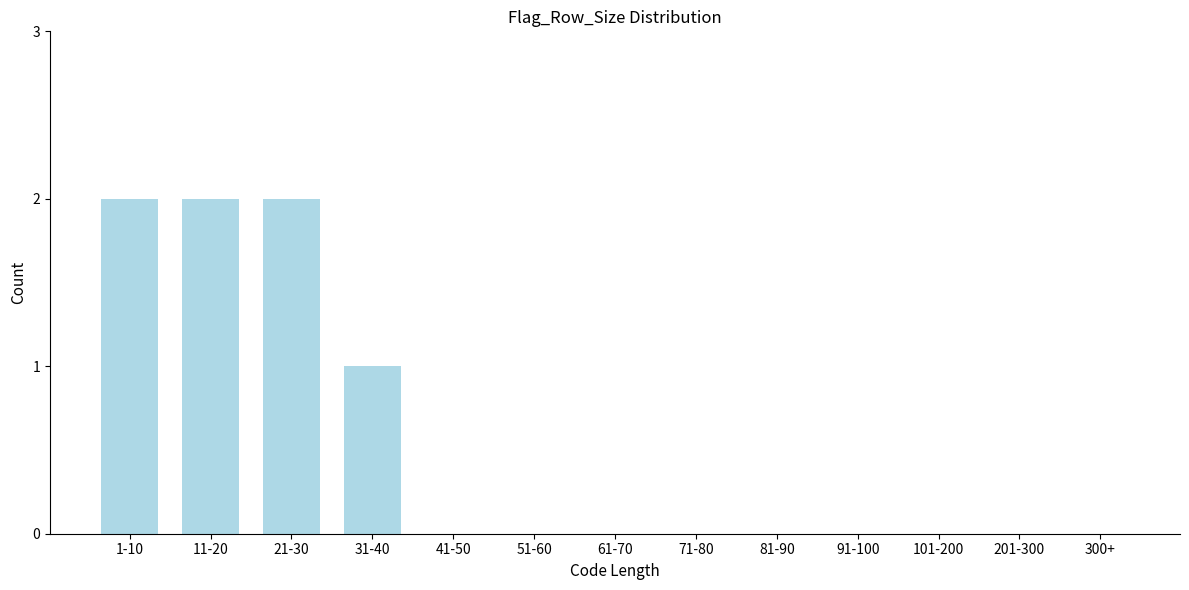

Reading left to right, what are all the values shown in this chart?

1-10=2	11-20=2	21-30=2	31-40=1	41-50=0	51-60=0	61-70=0	71-80=0	81-90=0	91-100=0	101-200=0	201-300=0	300+=0